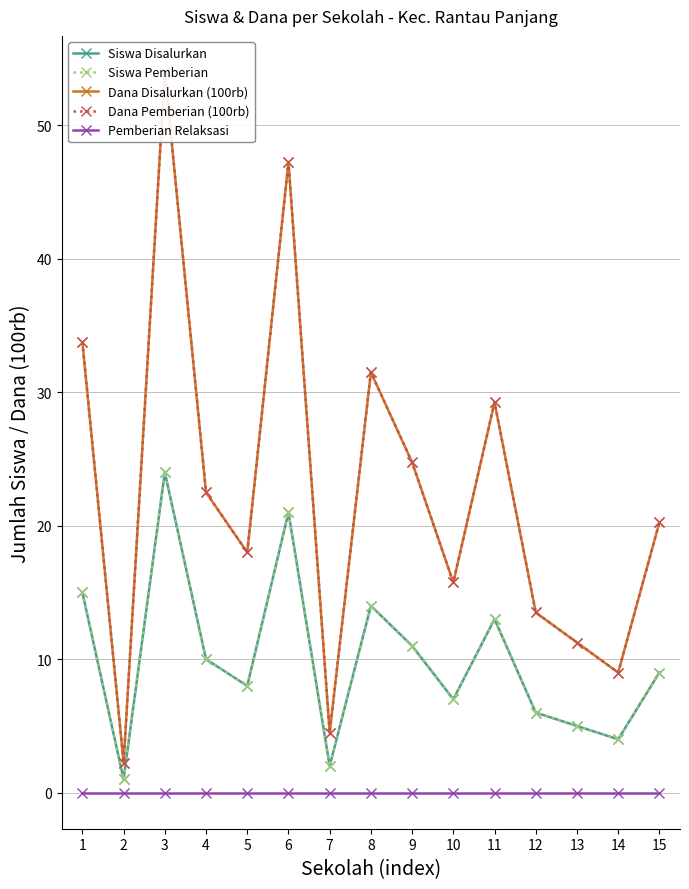

True or false: Siswa Pemberian and Dana Pemberian (100rb) intersect in this chart.

False